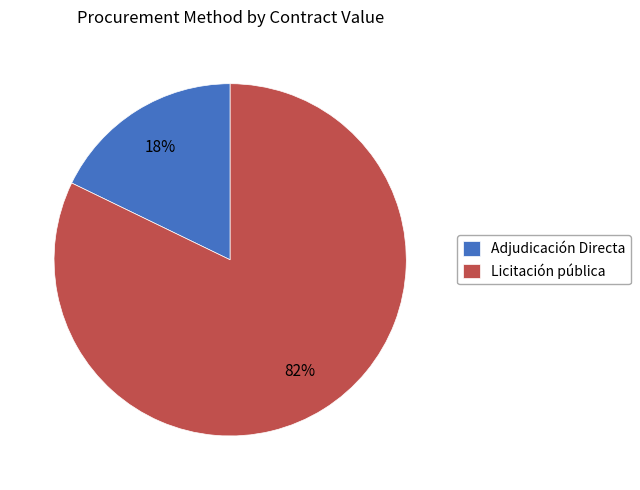

Which slice is the largest?

Licitación pública